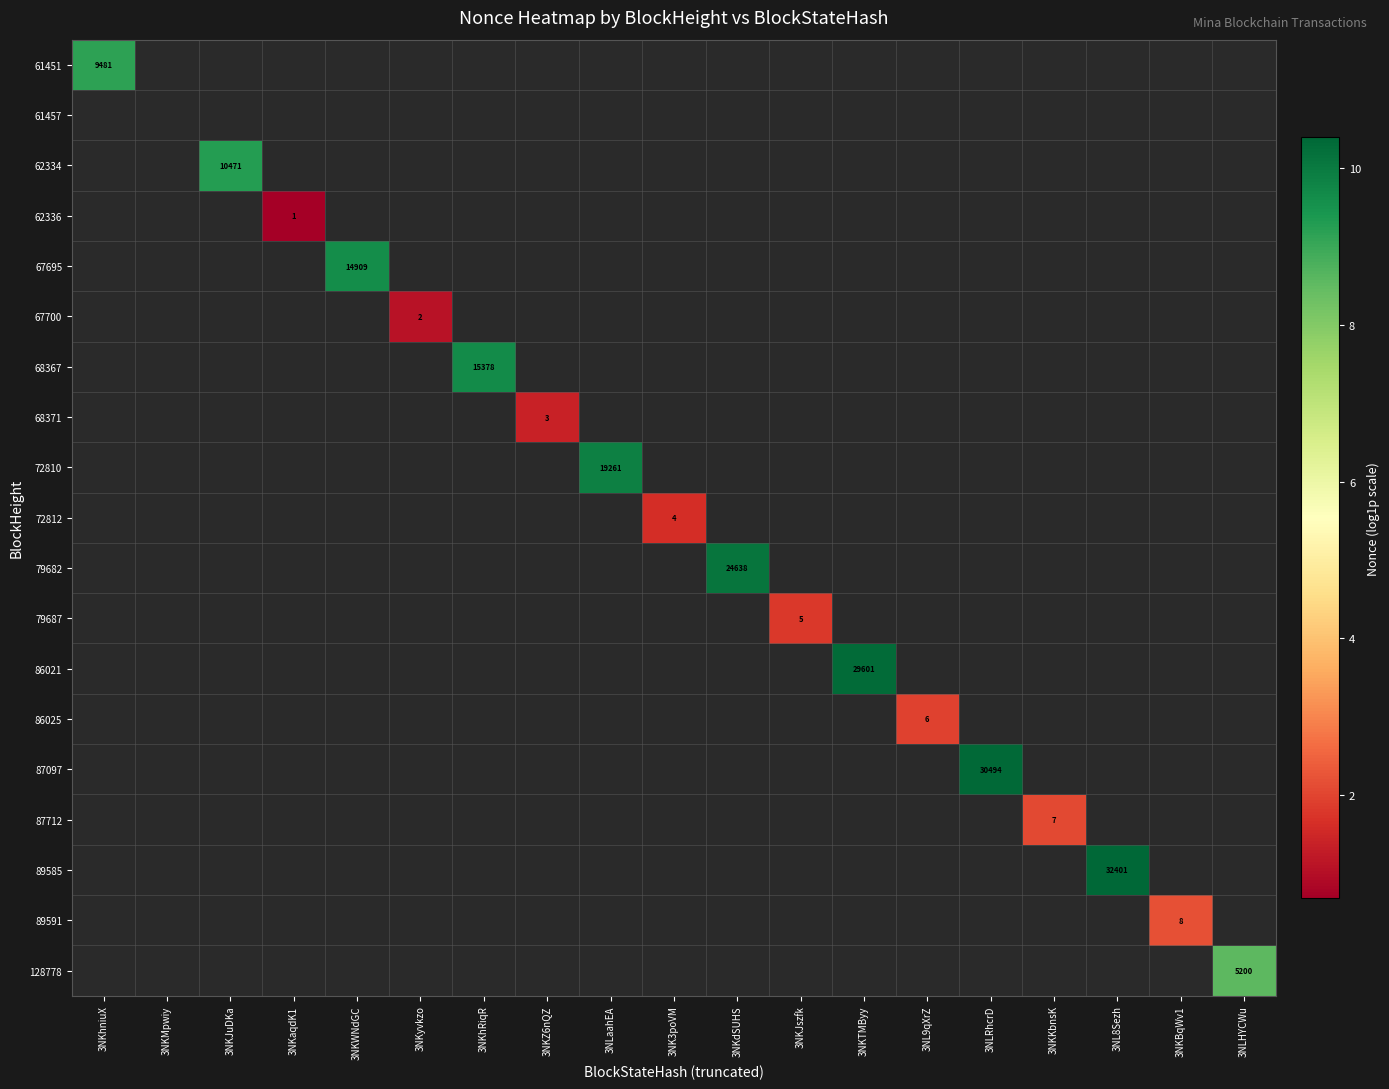

How many distinct data groups are displayed?

19